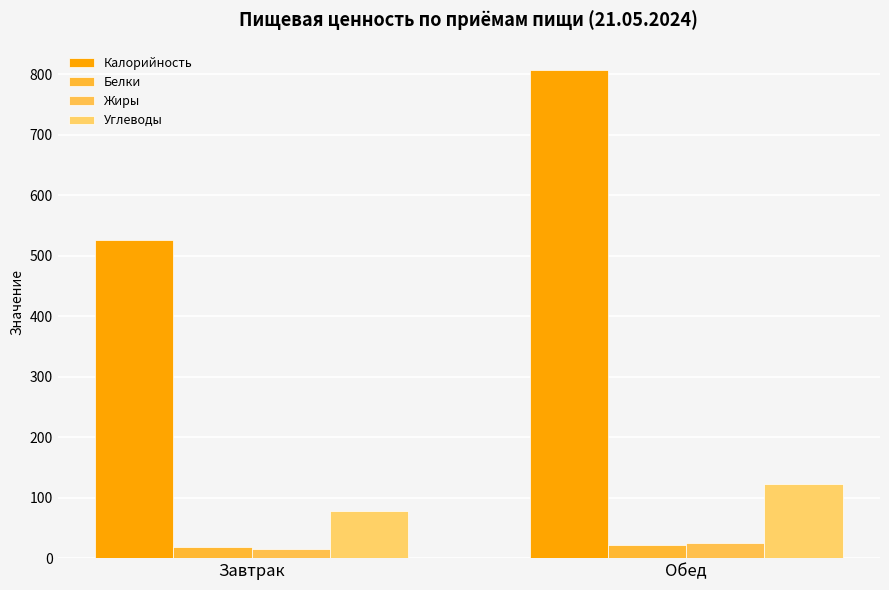

Which series has the widest spread of values?

Калорийность